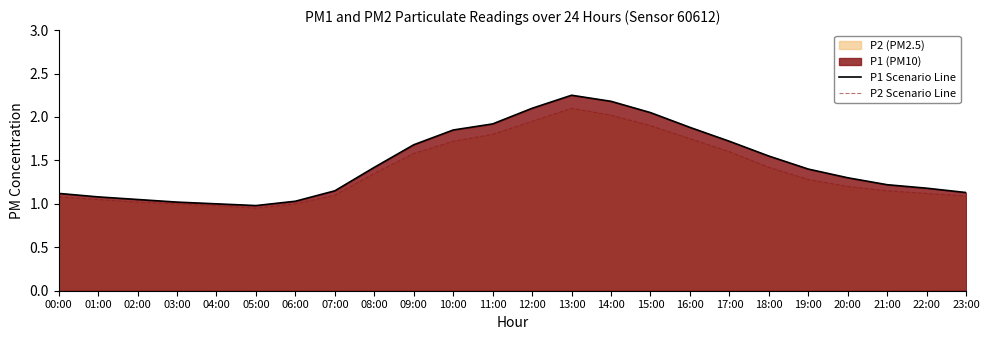

What value does the P2 Scenario Line series have at 12:00?

1.9